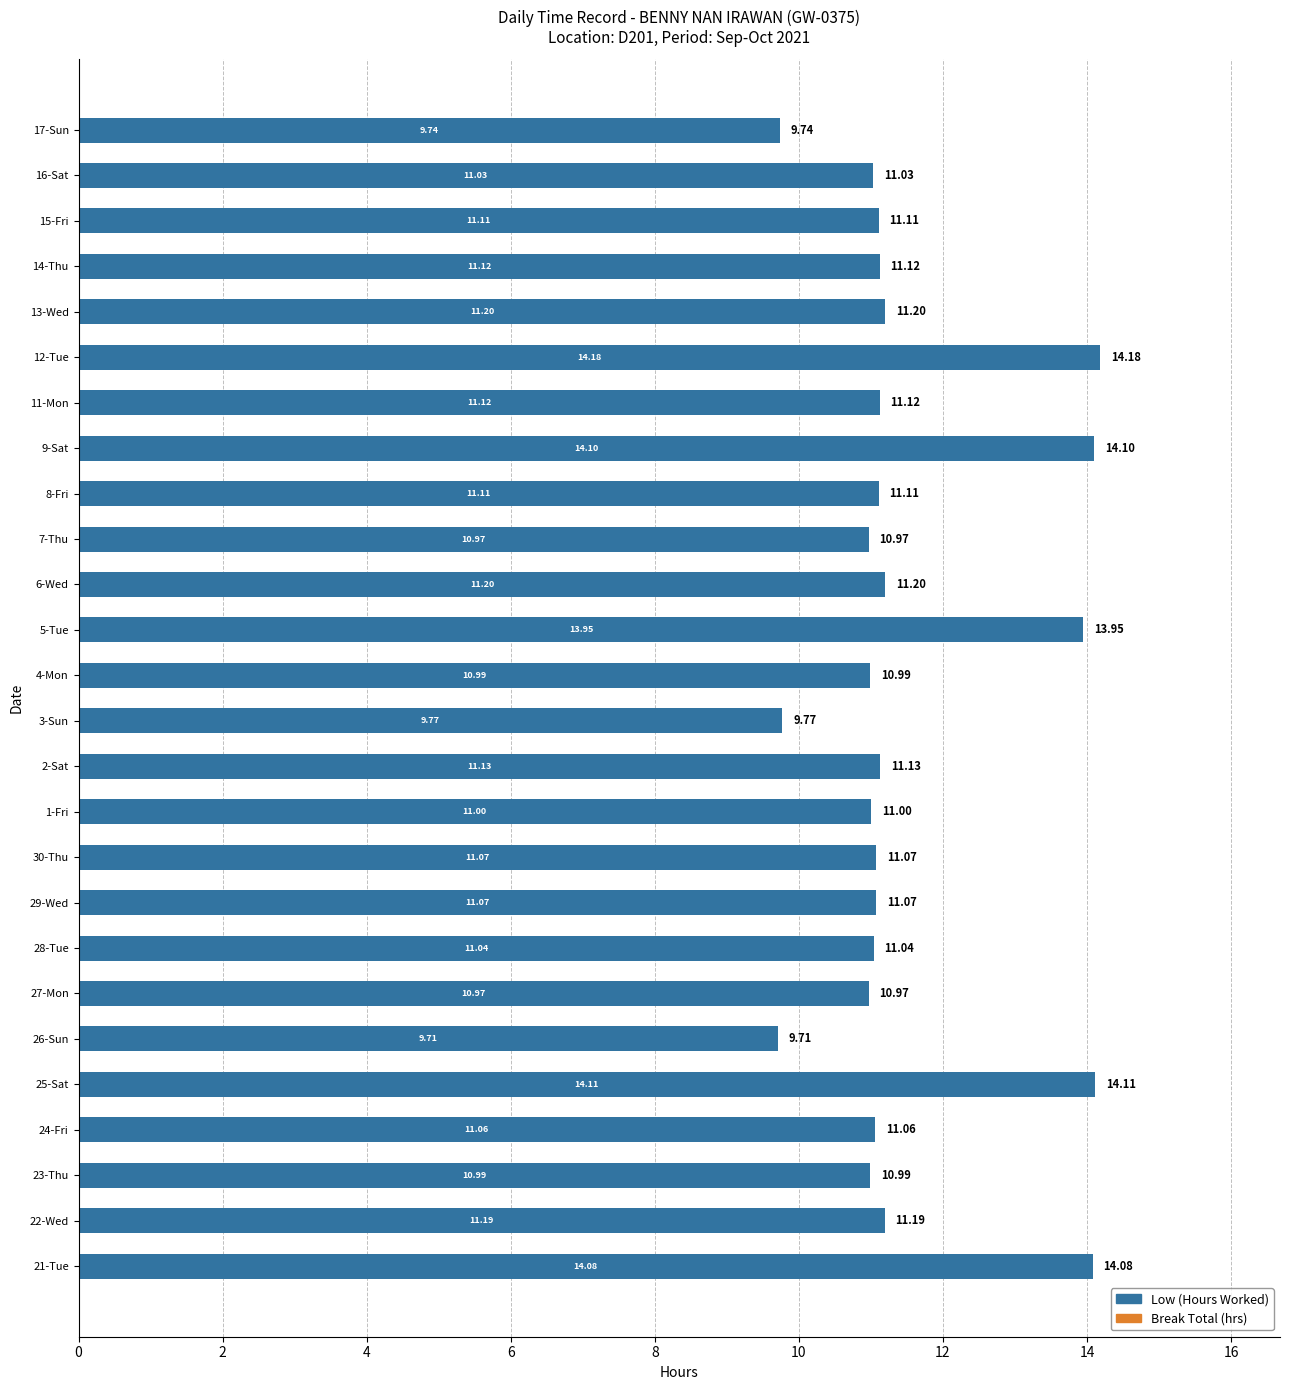

What is the sum of all values?

299.0